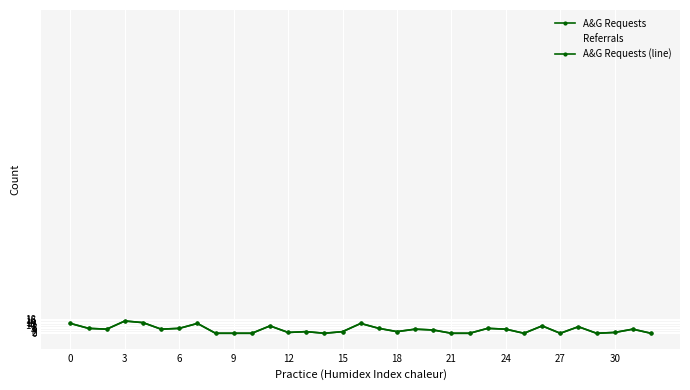

How many lines are shown in the chart?

2